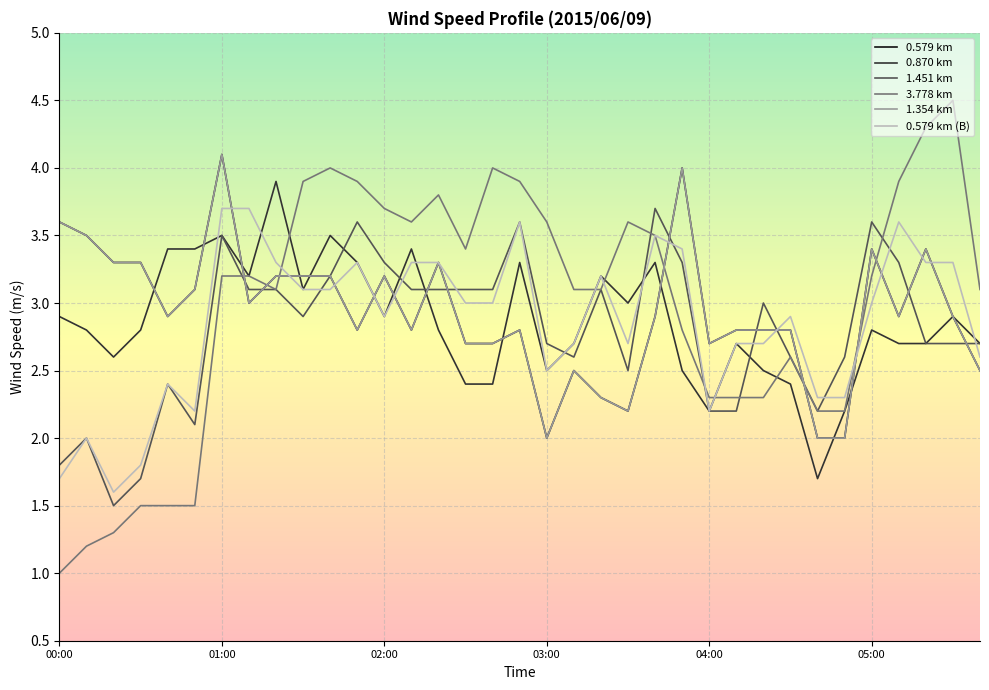

How many values in the 0.579 km series exceed 2?

32